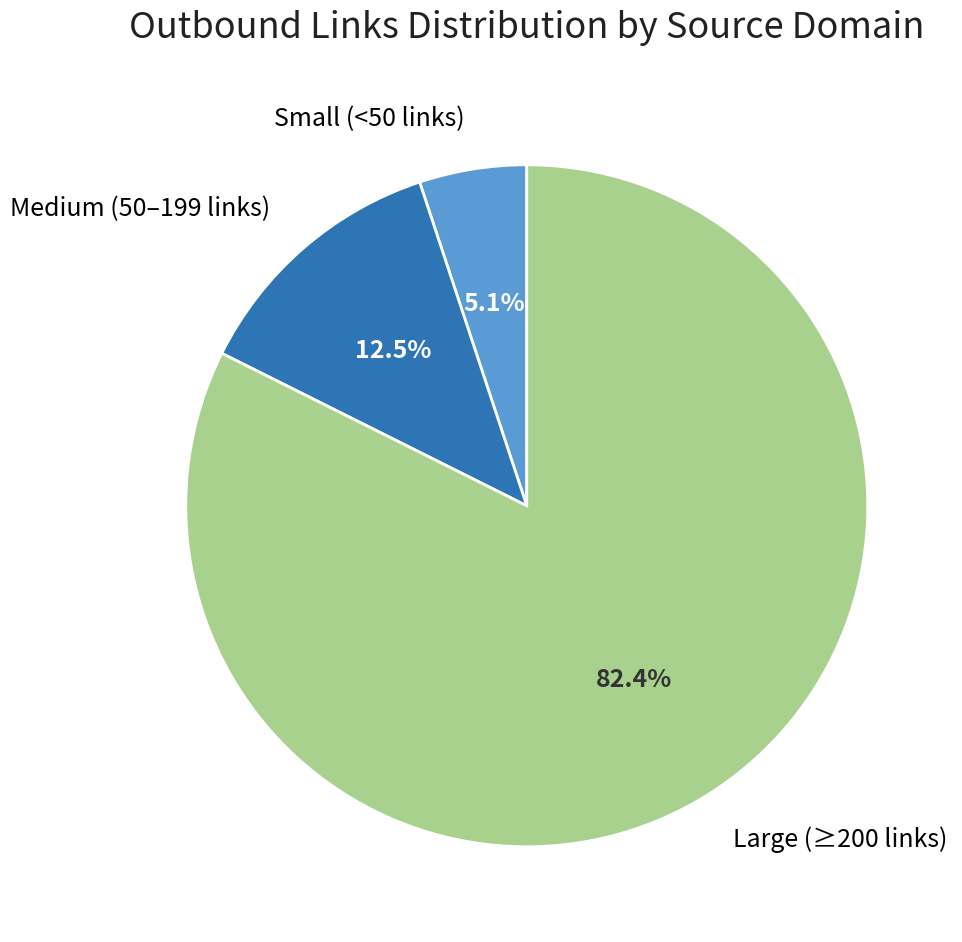

Count the number of slices in the pie.

3